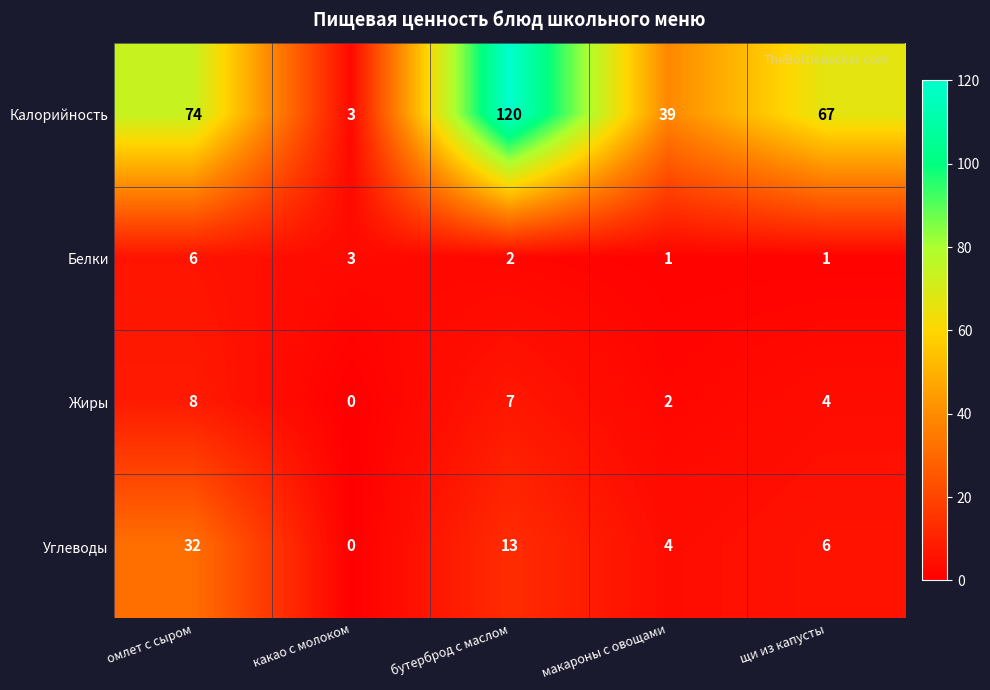

At how many categories does at least one series exceed 81?

1